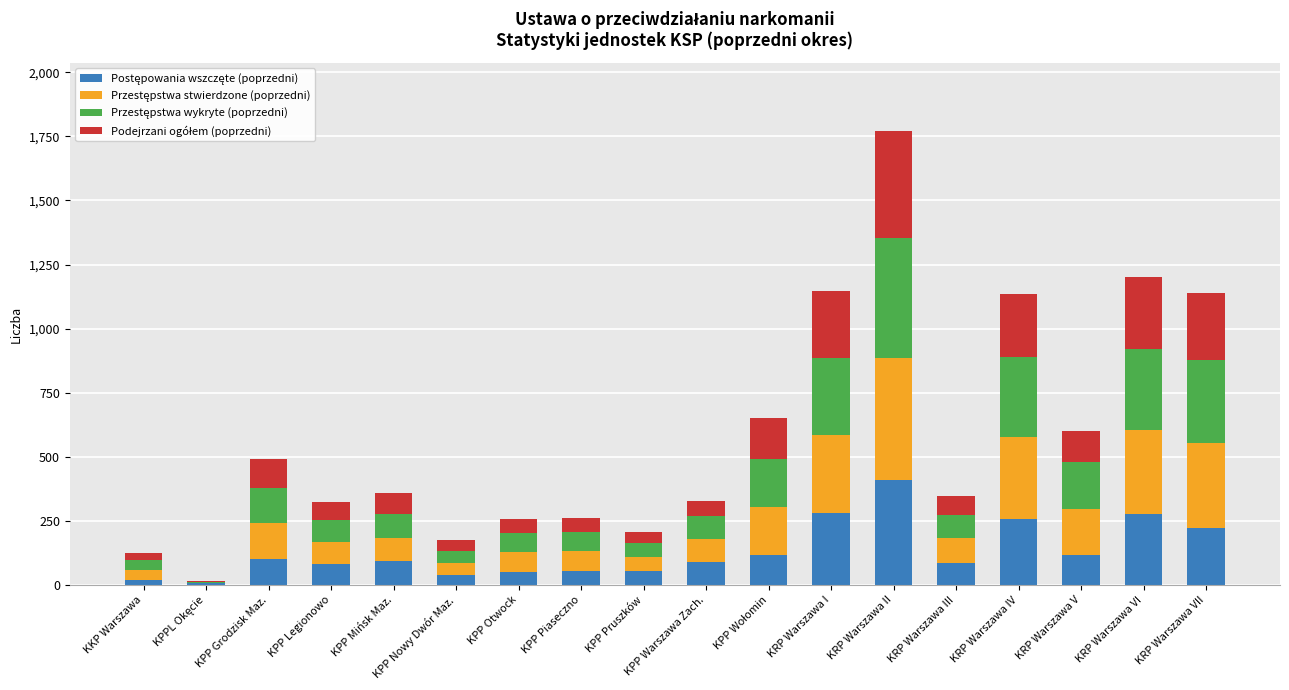

Are the bars horizontal?

No